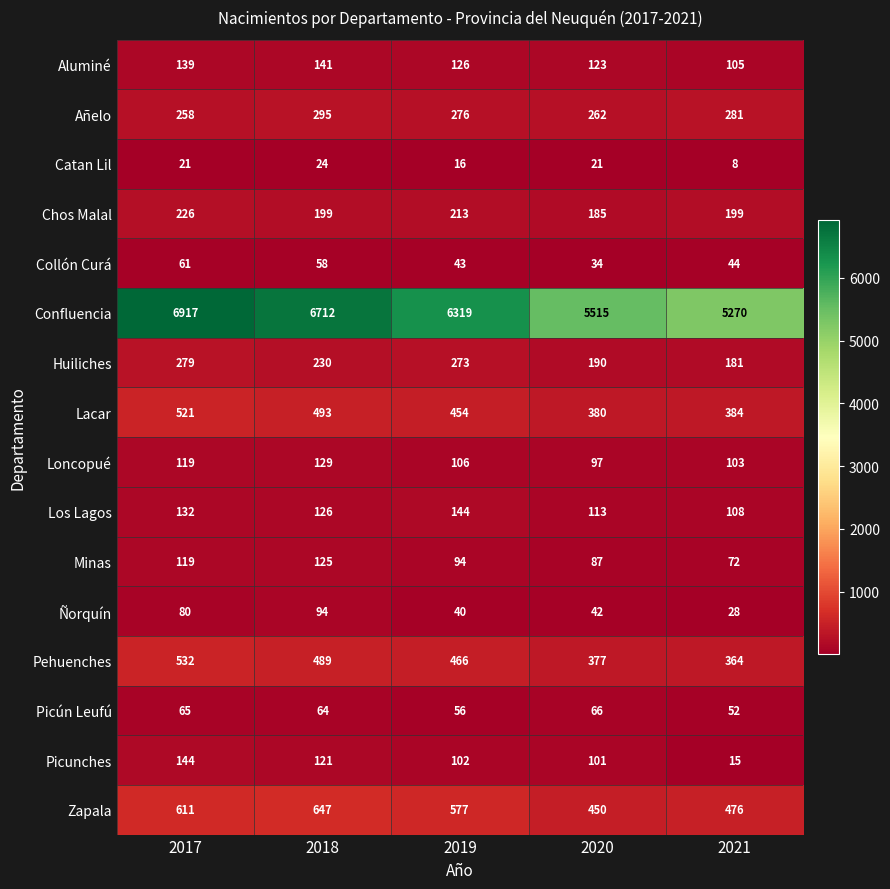

What is the spread (max minus min) of values at 2020?

5494